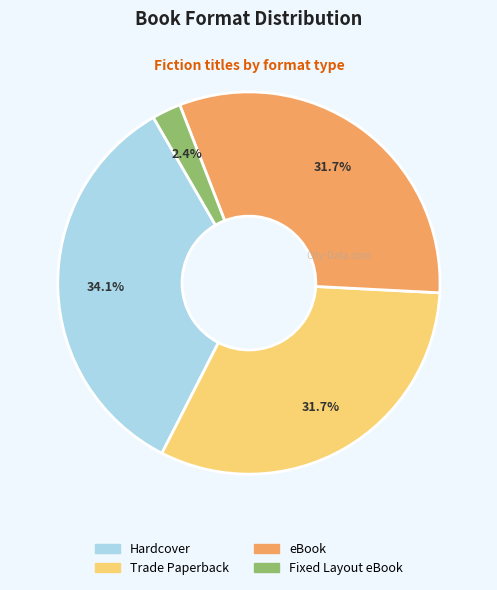

To the nearest percent, what is the combined percentage of eBook and Trade Paperback?

63%